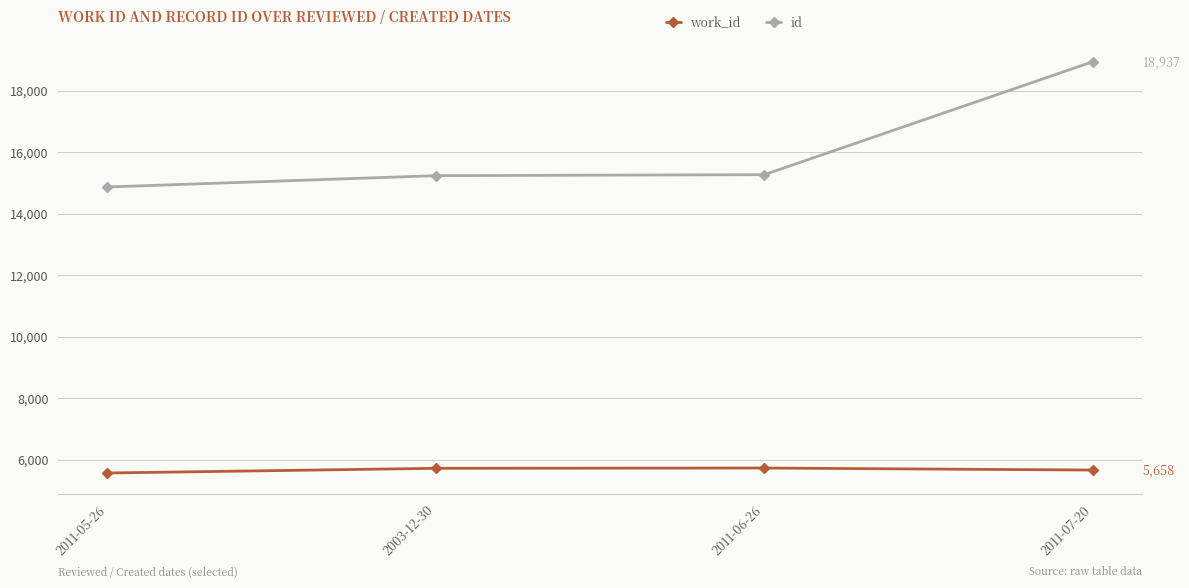

The id series shows 15232 at 2003-12-30. True or false?

True